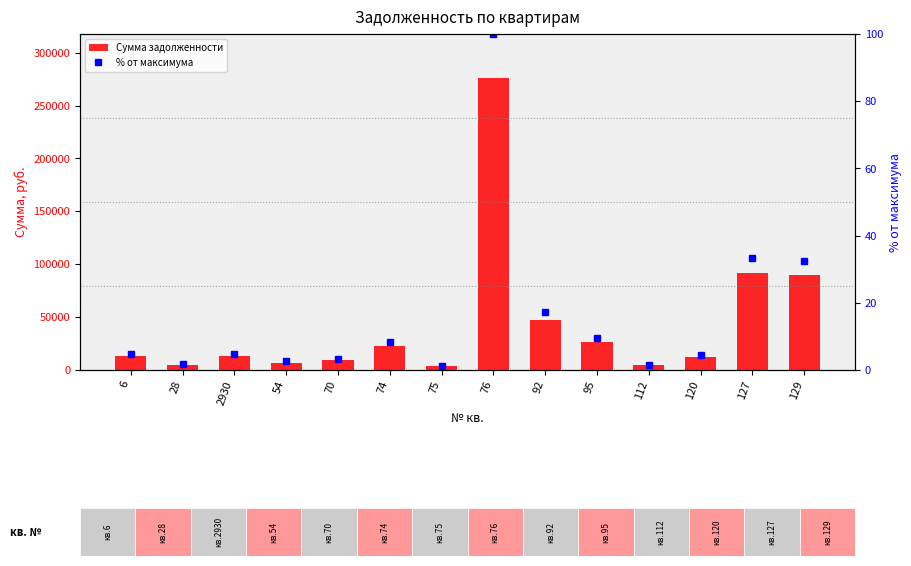

At which label is Сумма задолженности closest to 139865?

127